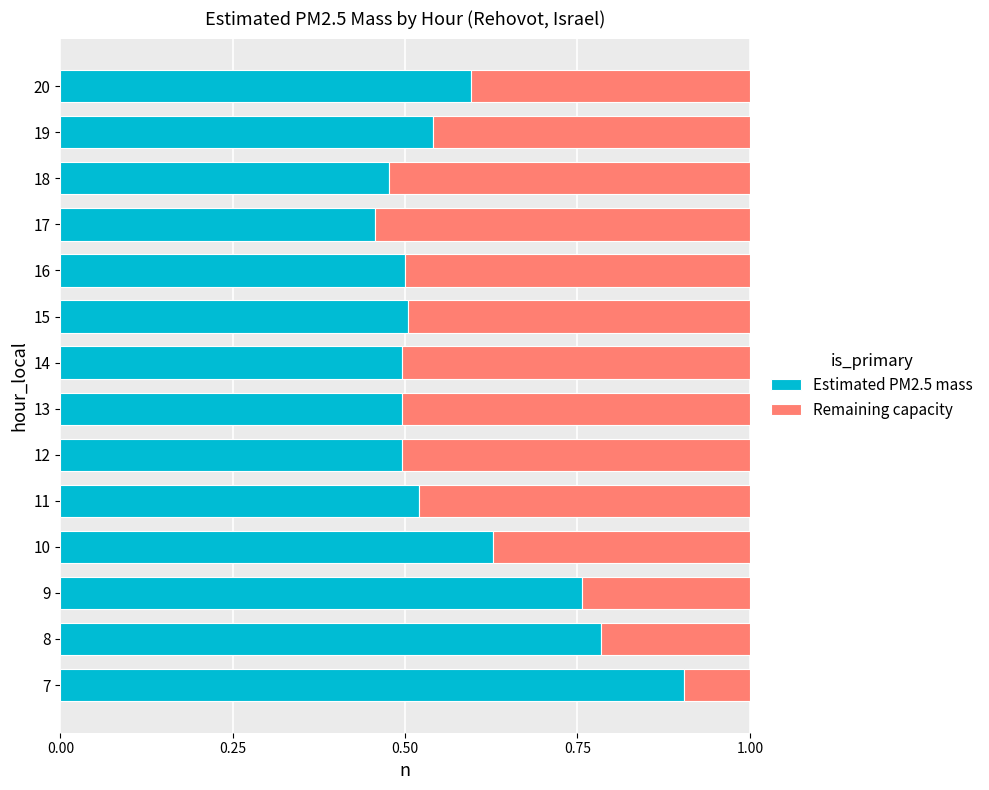

Where is Estimated PM2.5 mass nearest to the value 0?

17